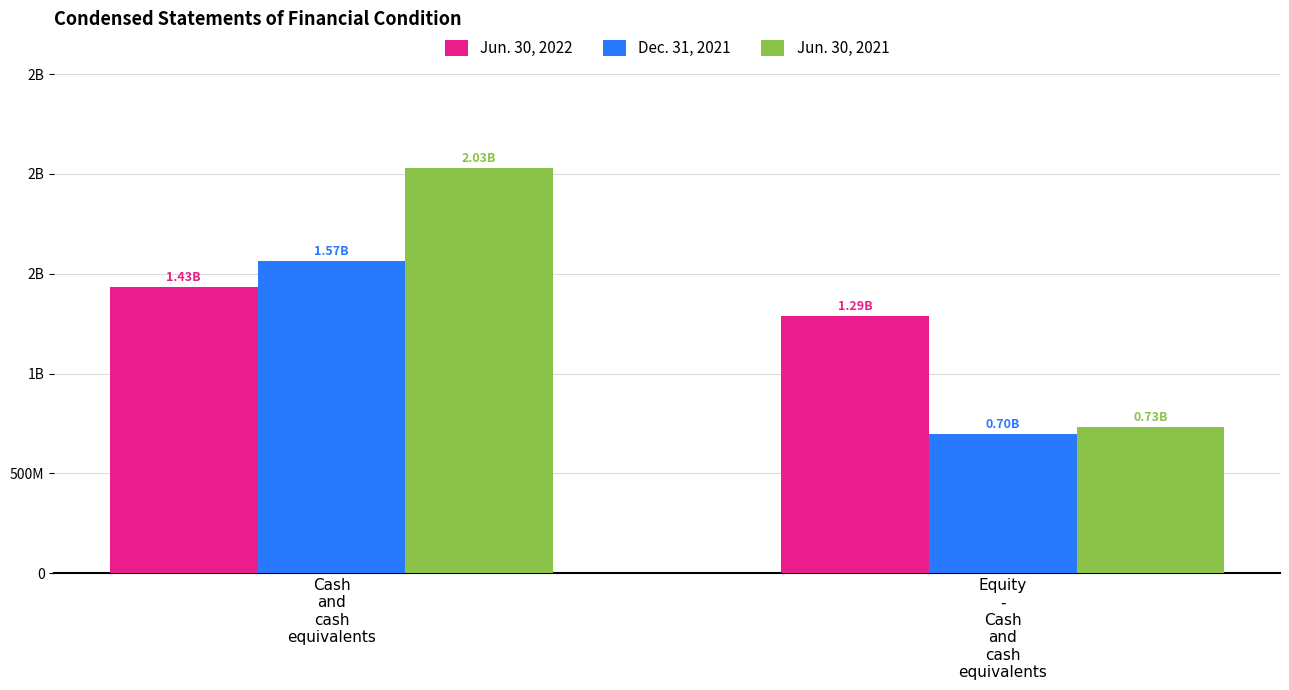

What is the sum of the Jun. 30, 2022 values at Cash
and
cash
equivalents and Equity
-
Cash
and
cash
equivalents?

2720821619